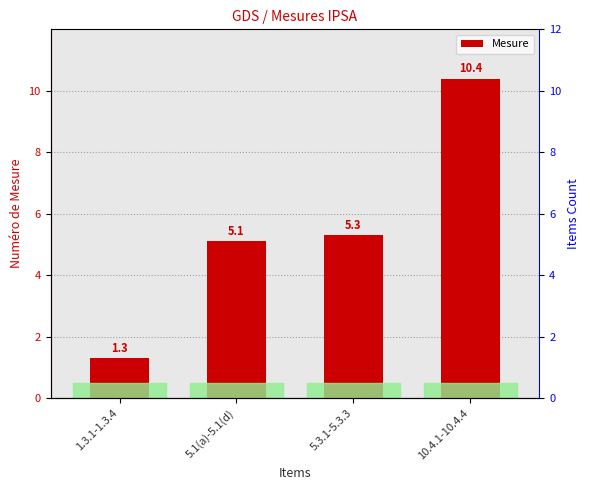

List the labels in order of value, largest first.

10.4.1-10.4.4, 5.3.1-5.3.3, 5.1(a)-5.1(d), 1.3.1-1.3.4